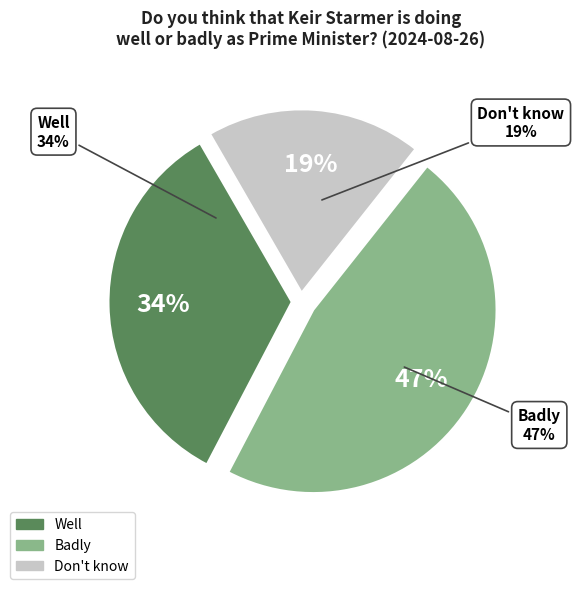

To the nearest percent, what is the difference between the largest and smallest slice percentages?

28%